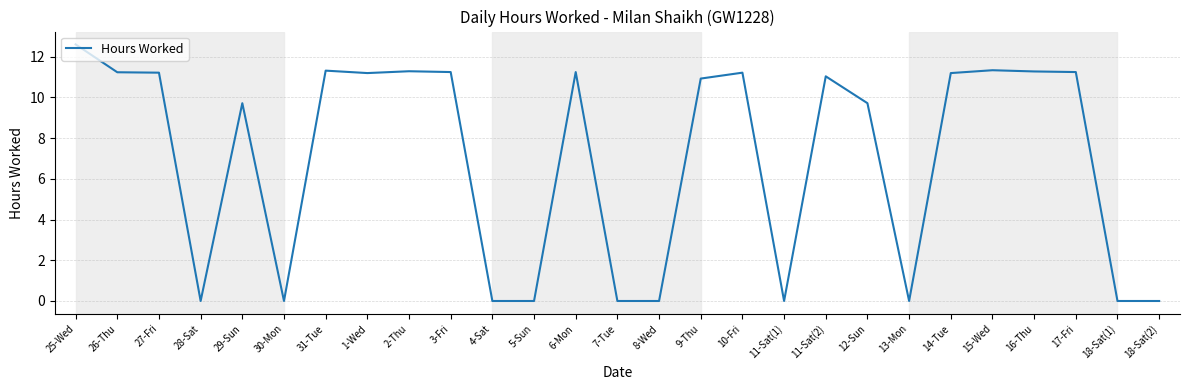

What is the ratio of the value at 1-Wed to the value at 25-Wed?

0.9